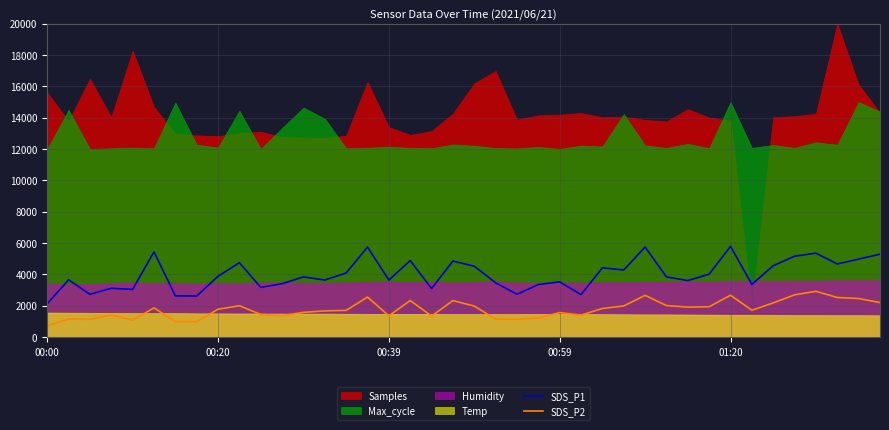

How many values in the SDS_P1 series are below 3840?

19